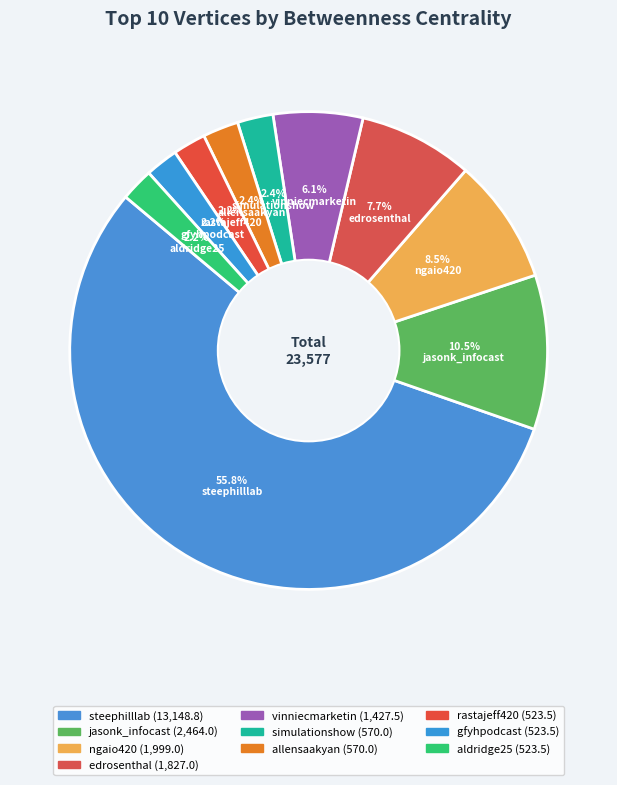

Does aldridge25 account for over 50% of the chart?

No